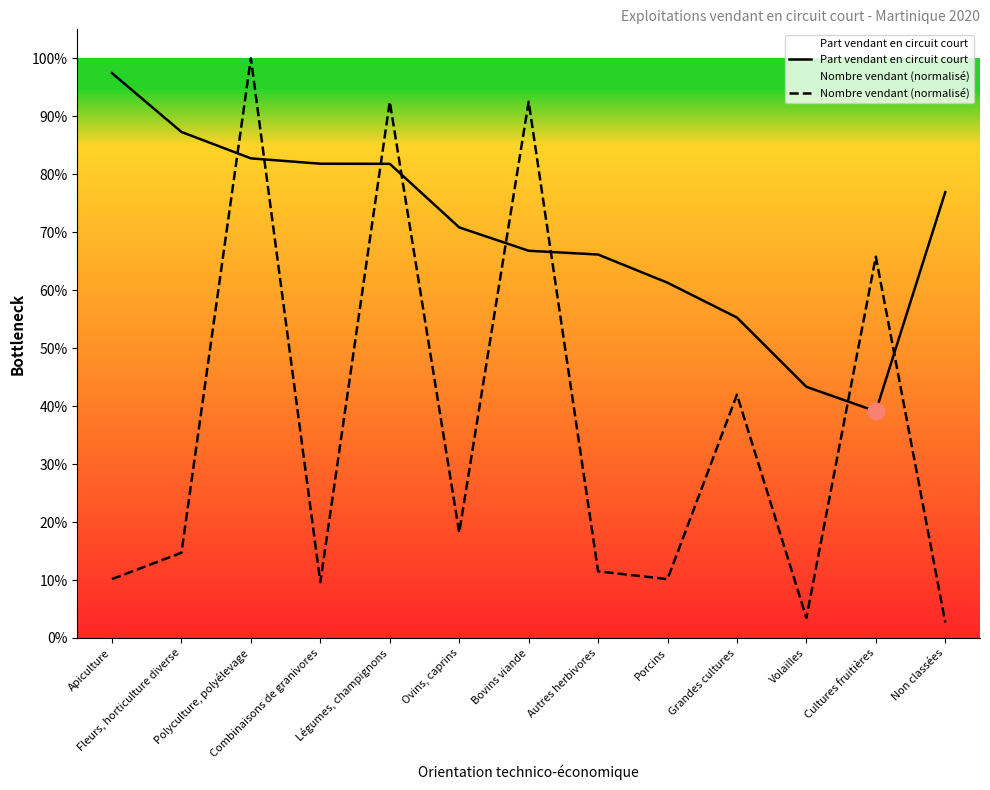

After their last crossing, which series has the higher values: Part vendant en circuit court or Nombre vendant (normalisé)?

Part vendant en circuit court